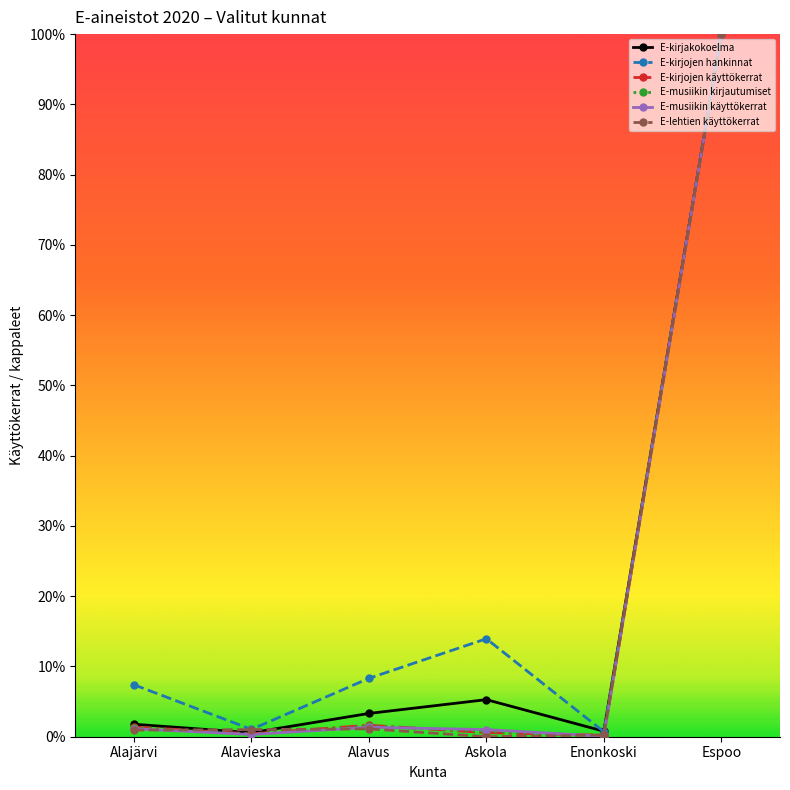

What are all the series names shown in the legend?

E-kirjakokoelma, E-kirjojen hankinnat, E-kirjojen käyttökerrat, E-musiikin kirjautumiset, E-musiikin käyttökerrat, E-lehtien käyttökerrat